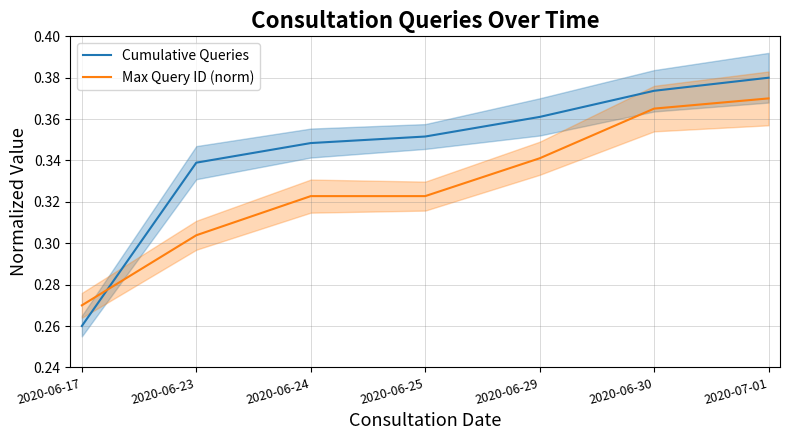

The value of Max Query ID (norm) at 2020-06-30 is 0.4. True or false?

True